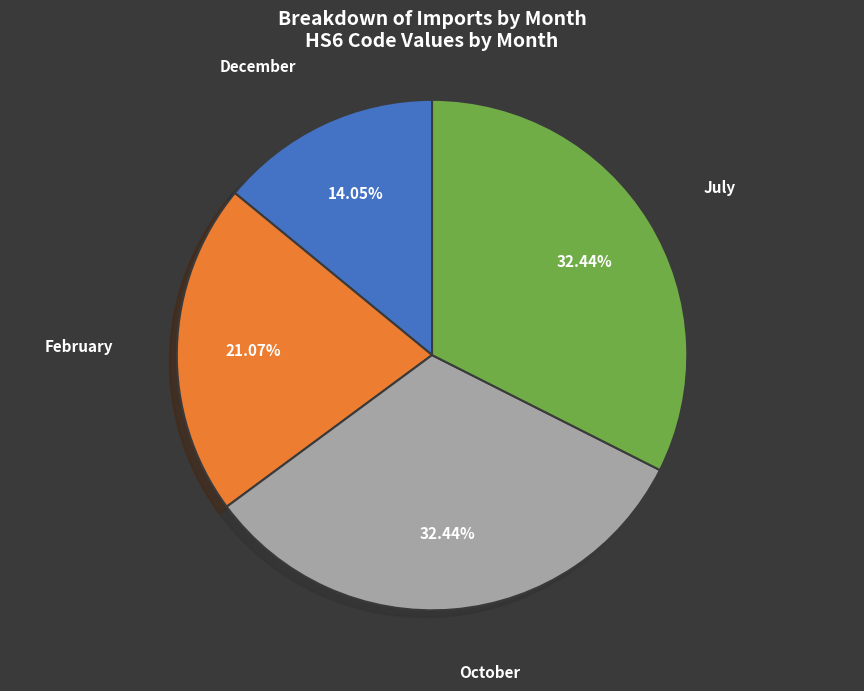

How many slices are in this pie chart?

4